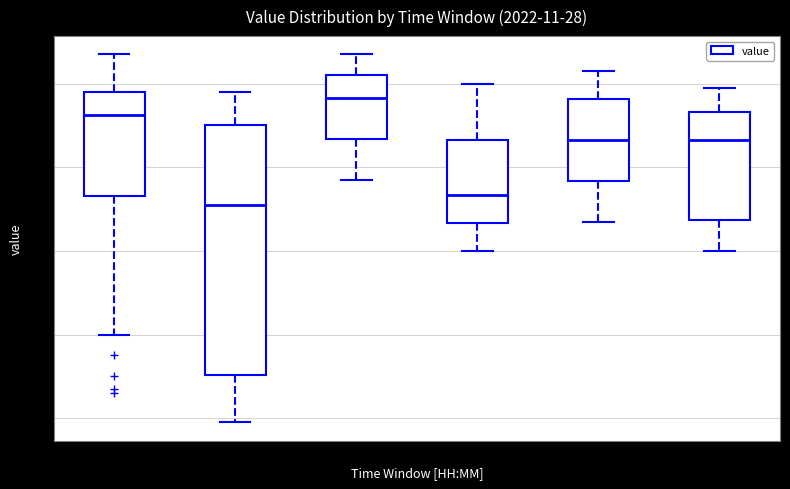

Where does the median line of the box for 20:00-24:00 sit on the y-axis? The values are not printed on the chart, so give them approximately, as read against the axis.

3.86